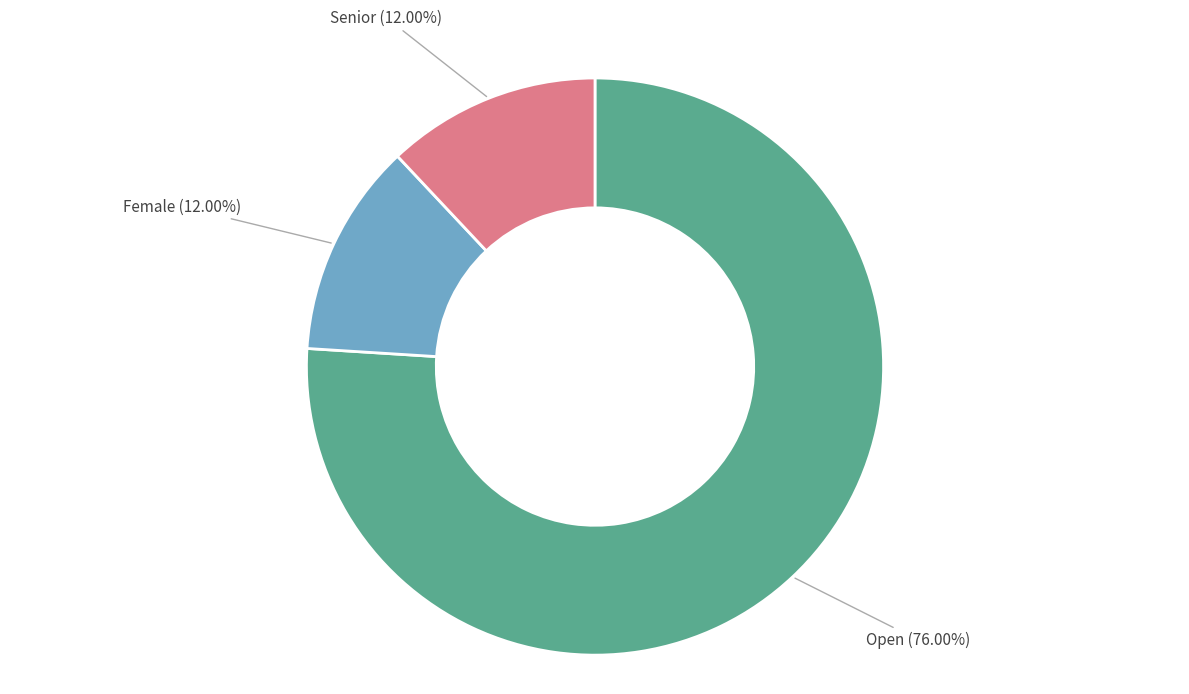

Does any single category account for the majority?

Yes